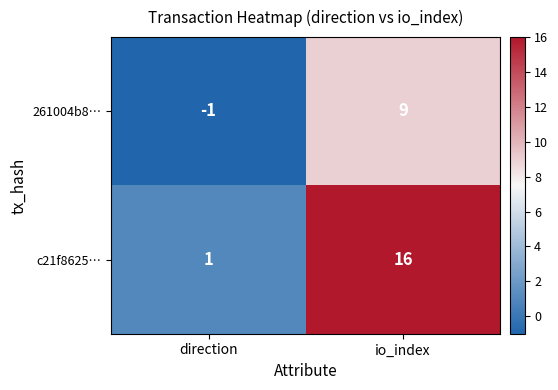

Which series has the largest total across all categories?

c21f8625…